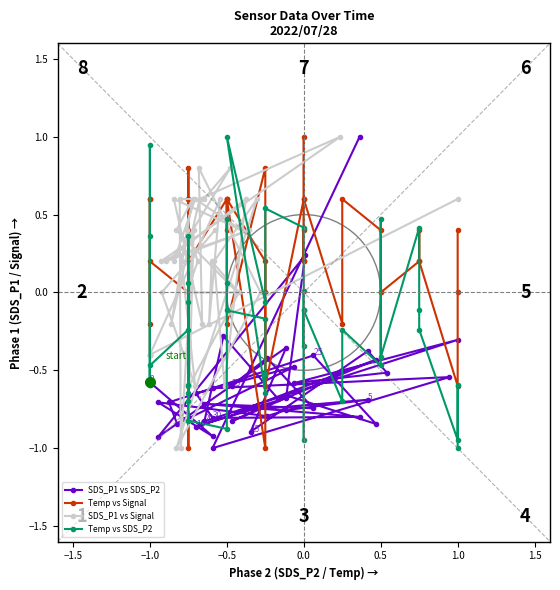

How many intersections are there between SDS_P1 vs Signal and SDS_P1 vs SDS_P2?

7